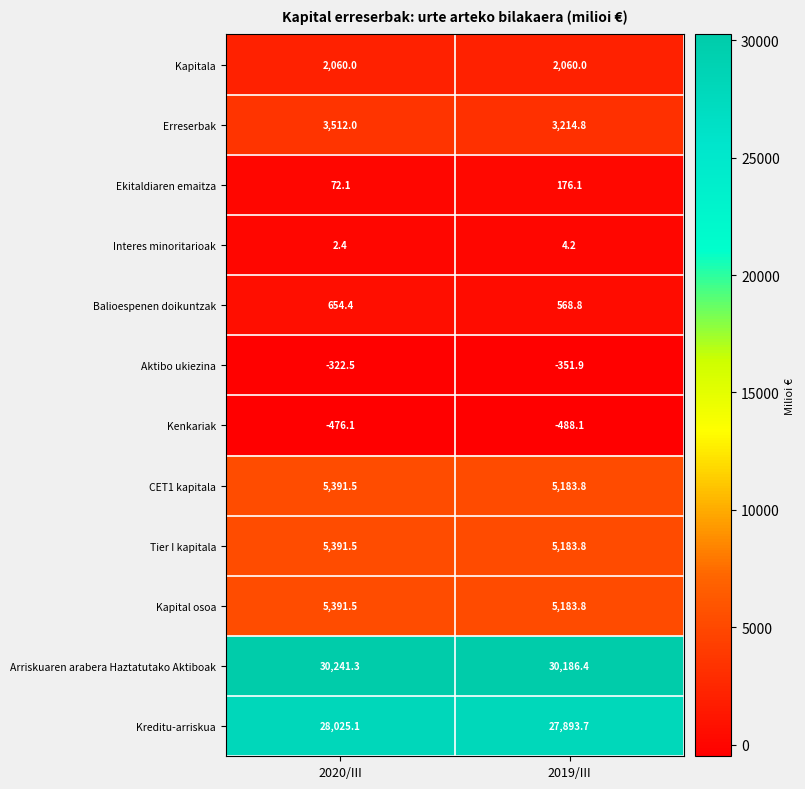

The value of Arriskuaren arabera Haztatutako Aktiboak at 2020/III is 51275.7. True or false?

False